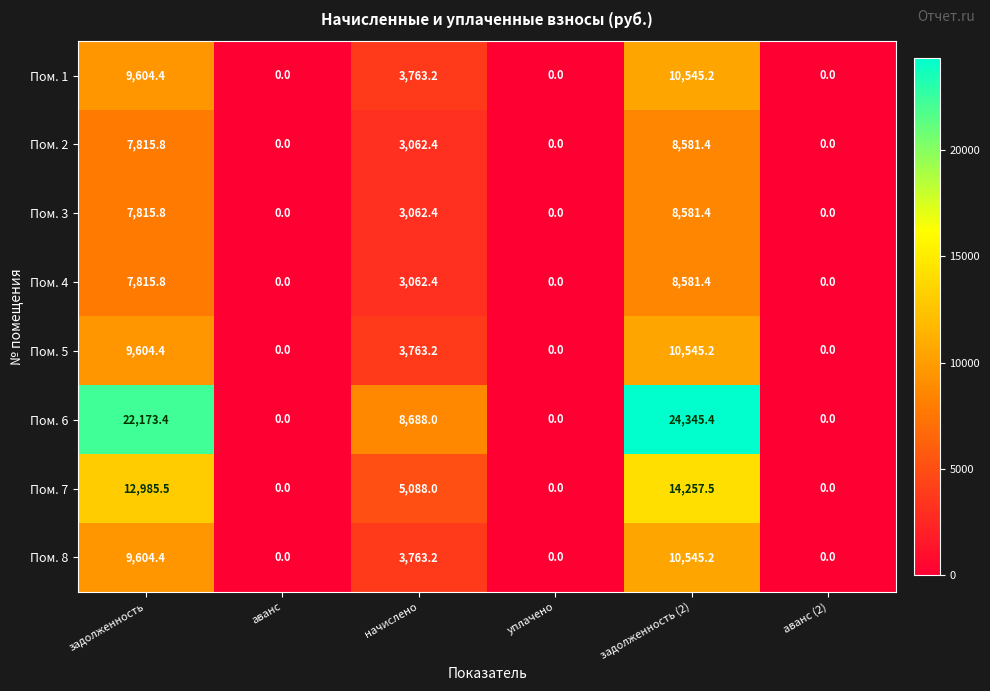

At which category is the sum across all series the highest?

задолженность (2)